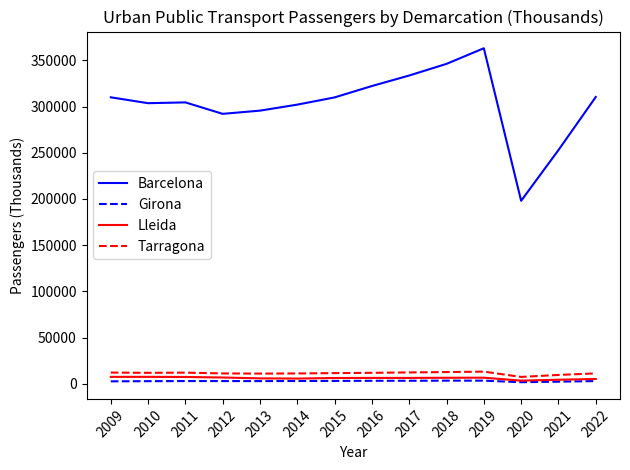

True or false: Barcelona and Girona intersect in this chart.

False